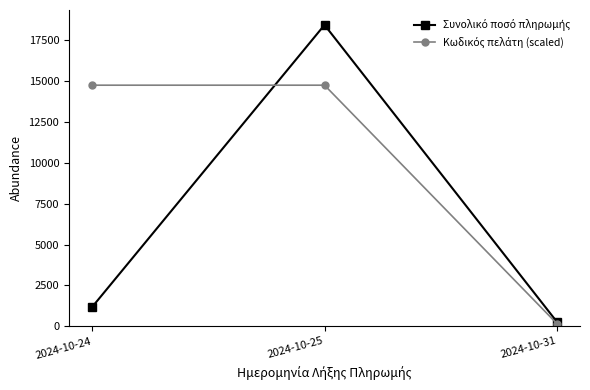

What is the total value across all series at 2024-10-25?

33195.6